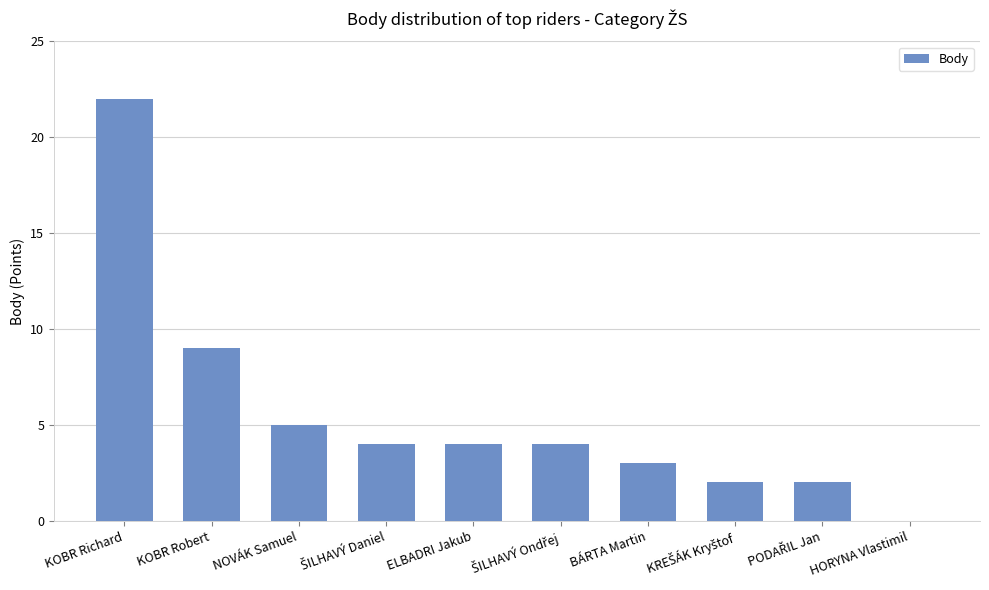

How many positive values are there?

9